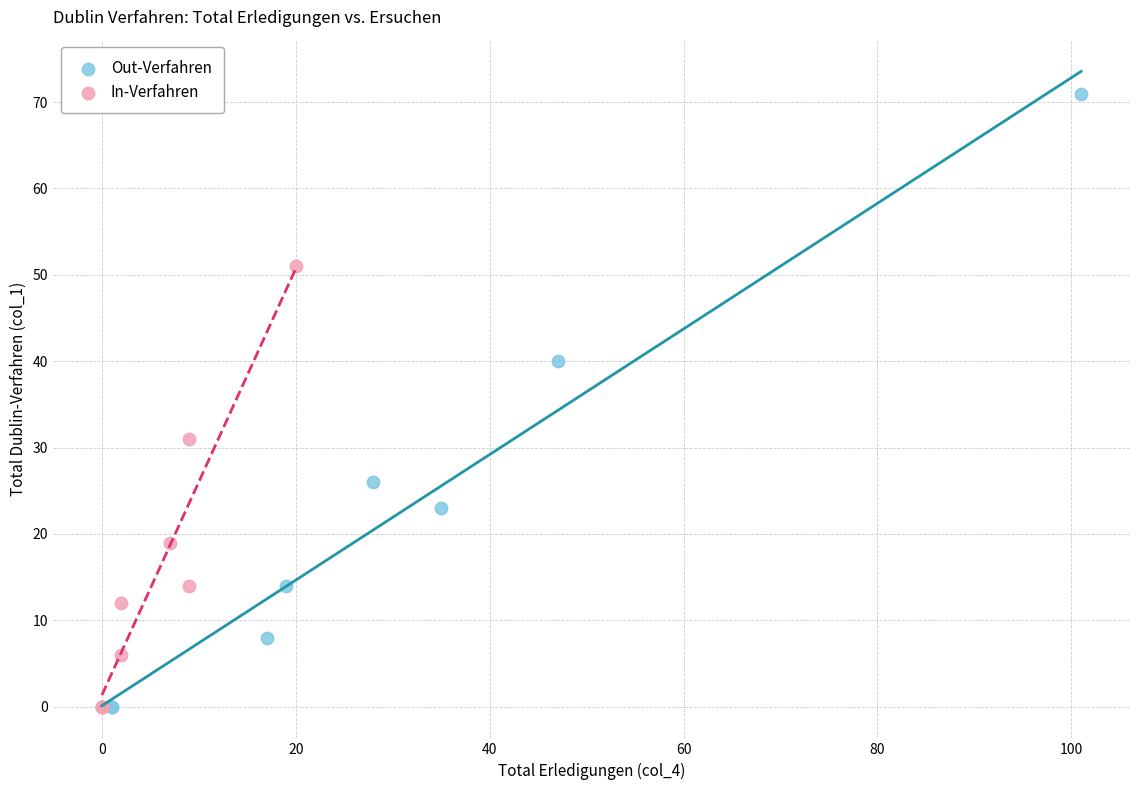

Which series reaches the maximum Y coordinate?

Out-Verfahren